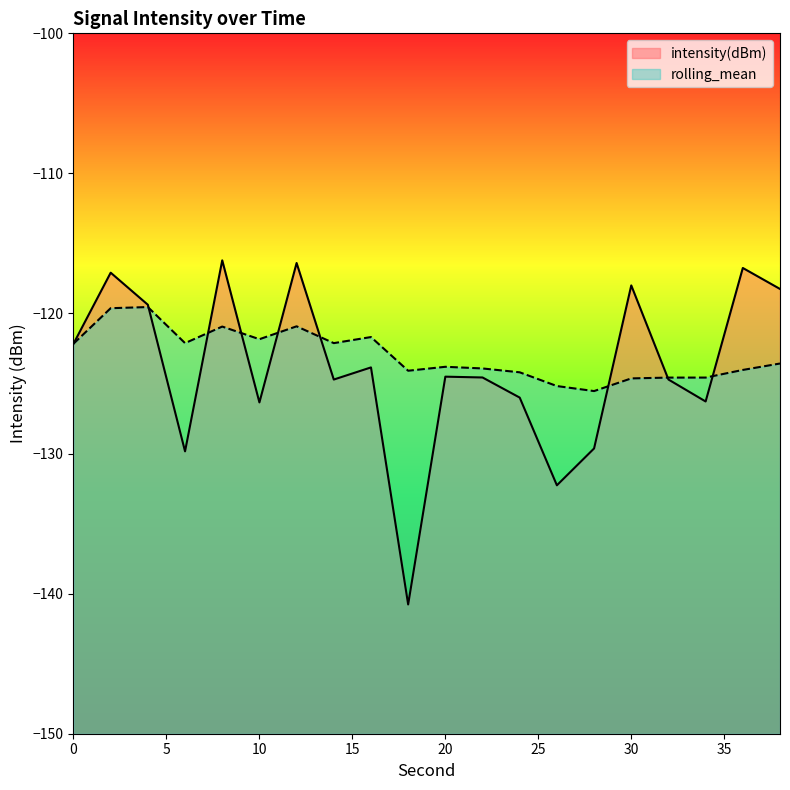

The intensity(dBm) series shows -118.0 at 30. True or false?

True